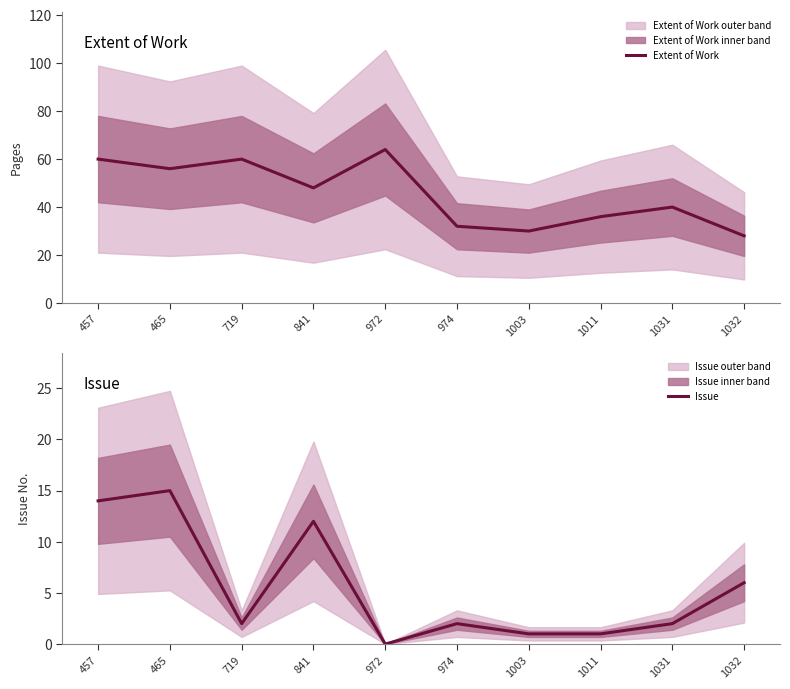

At how many categories does at least one series exceed 7?

10